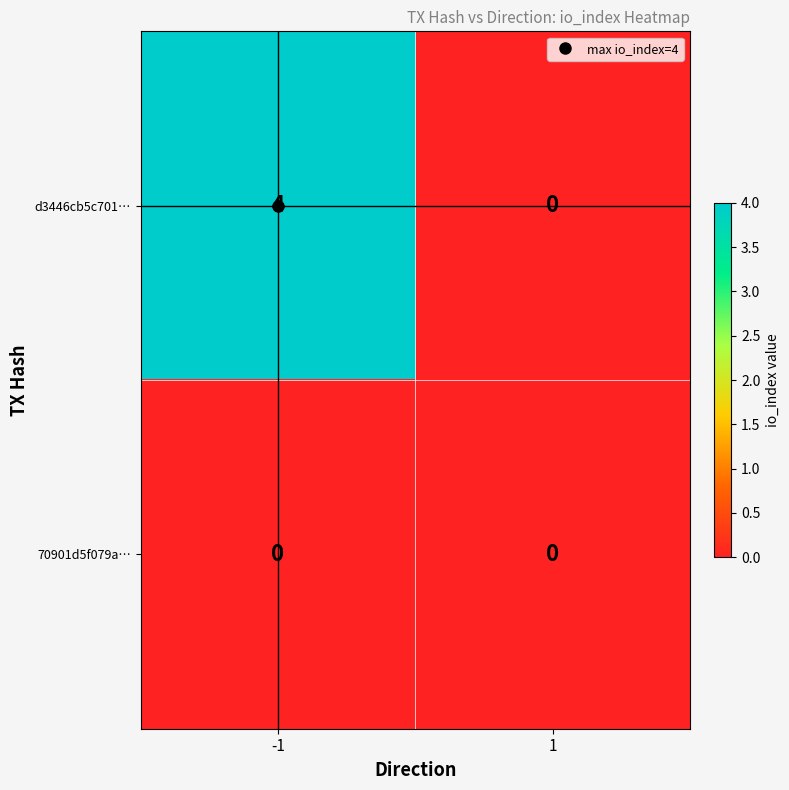

What is the spread (max minus min) of values at -1?

4